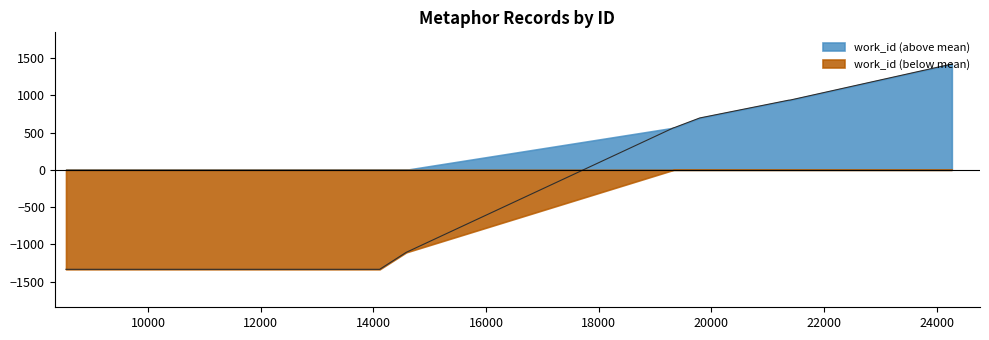

Count the number of categories in the chart.

10